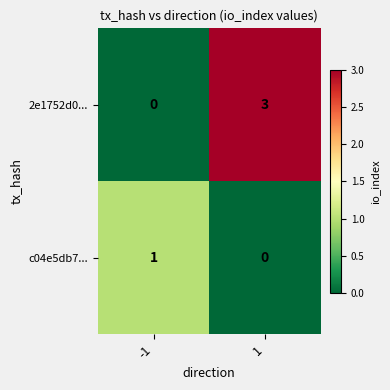

What is the greatest value displayed?

3